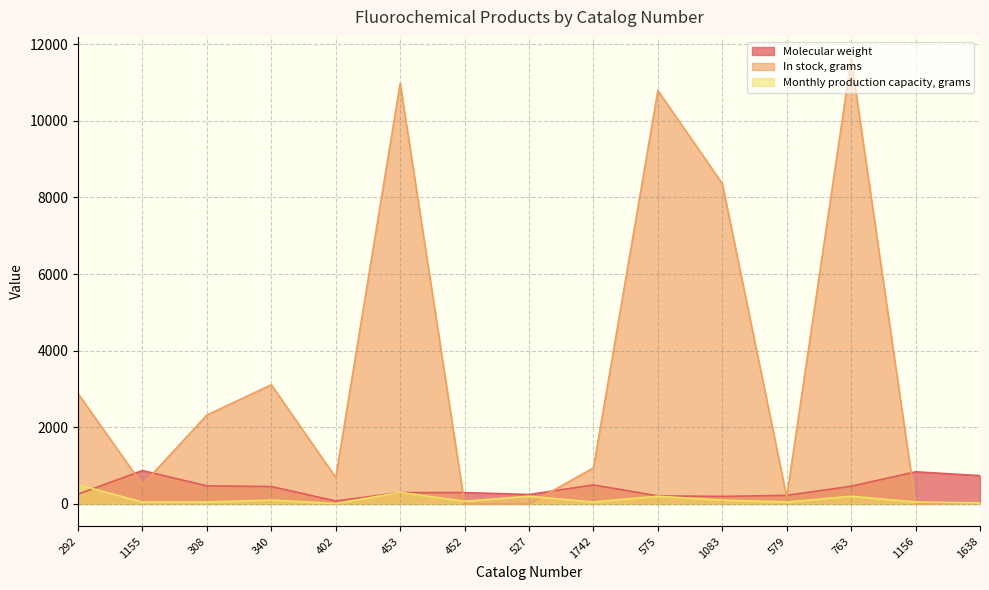

The In stock, grams series shows 1691.5 at 340. True or false?

False